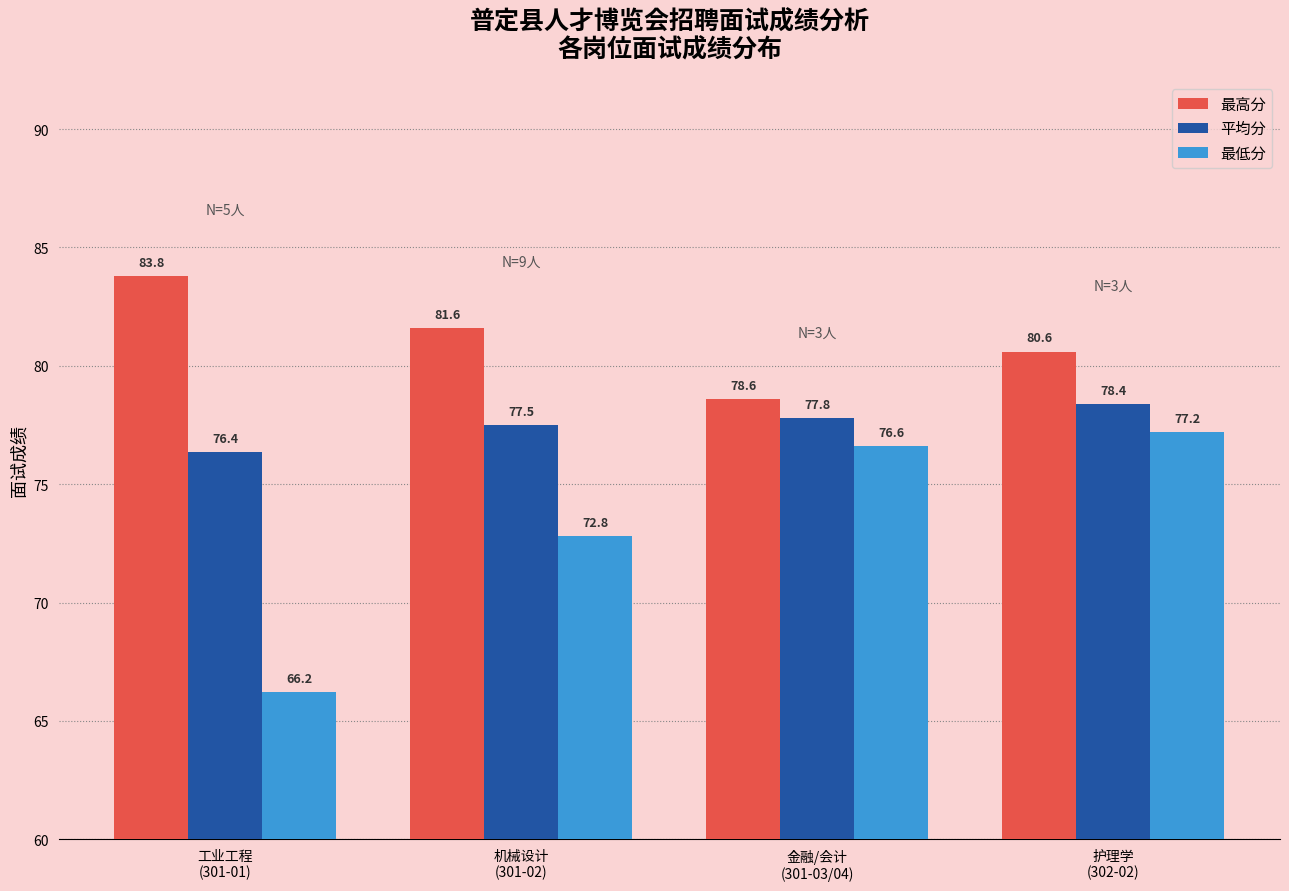

What is the difference between the second highest and second lowest values in the 最低分 series?

3.8